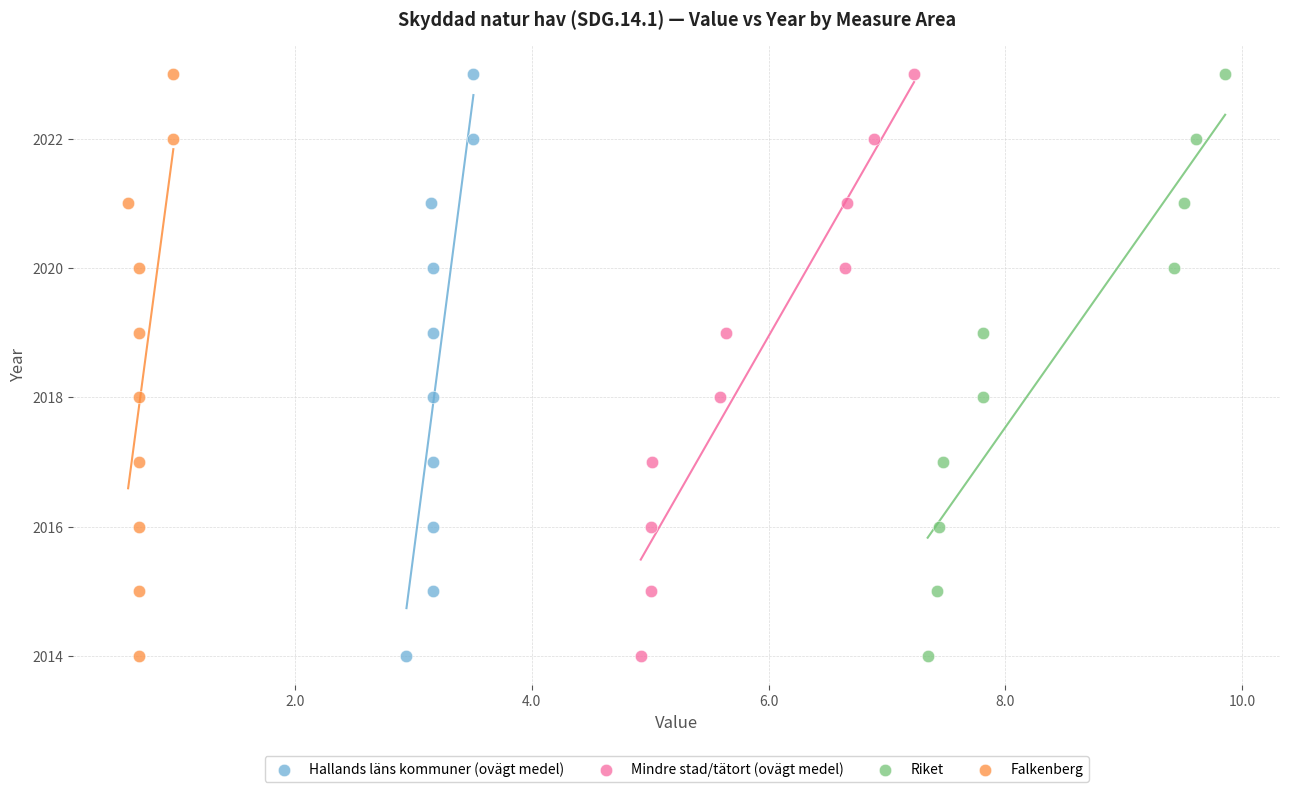

What are all the series names shown in the legend?

Hallands läns kommuner (ovägt medel), Mindre stad/tätort (ovägt medel), Riket, Falkenberg